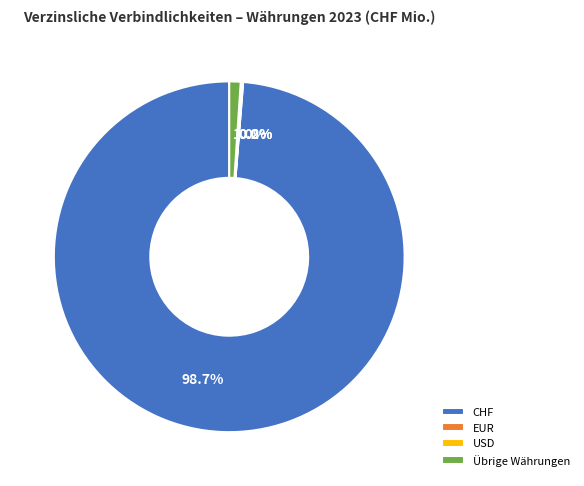

To the nearest percent, what is the difference between the largest and smallest slice percentages?

99%